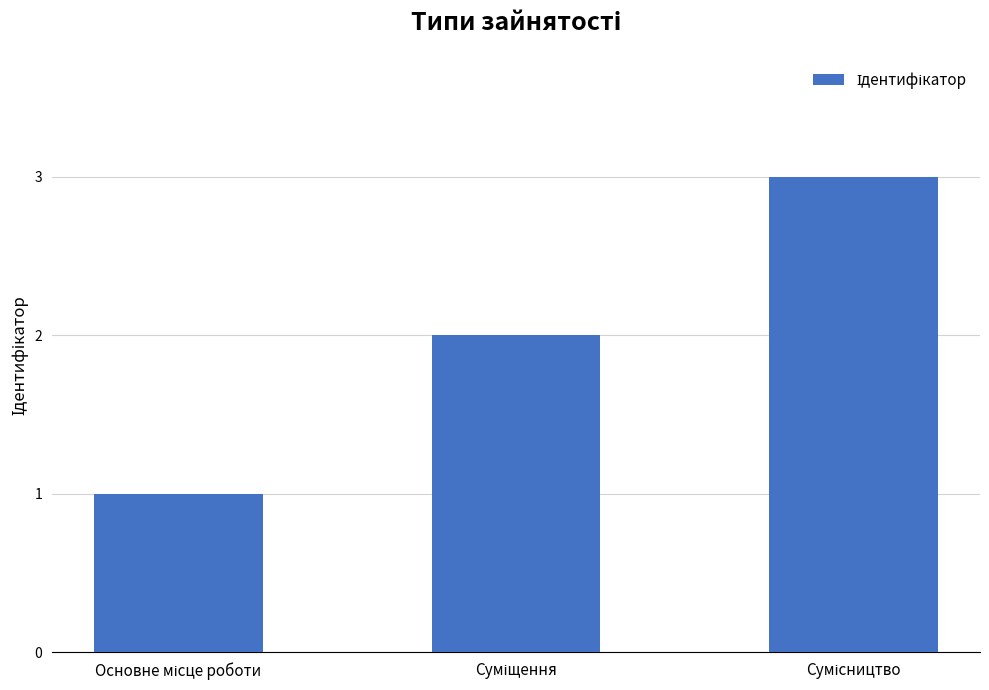

What is the sum of all values?

6